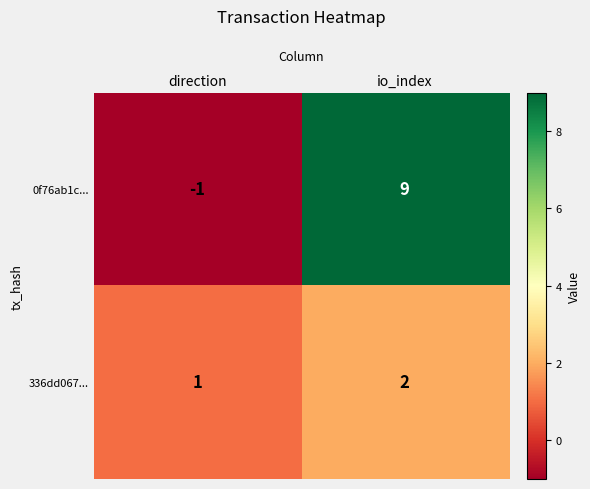

What is the difference between the highest and lowest values at direction?

2